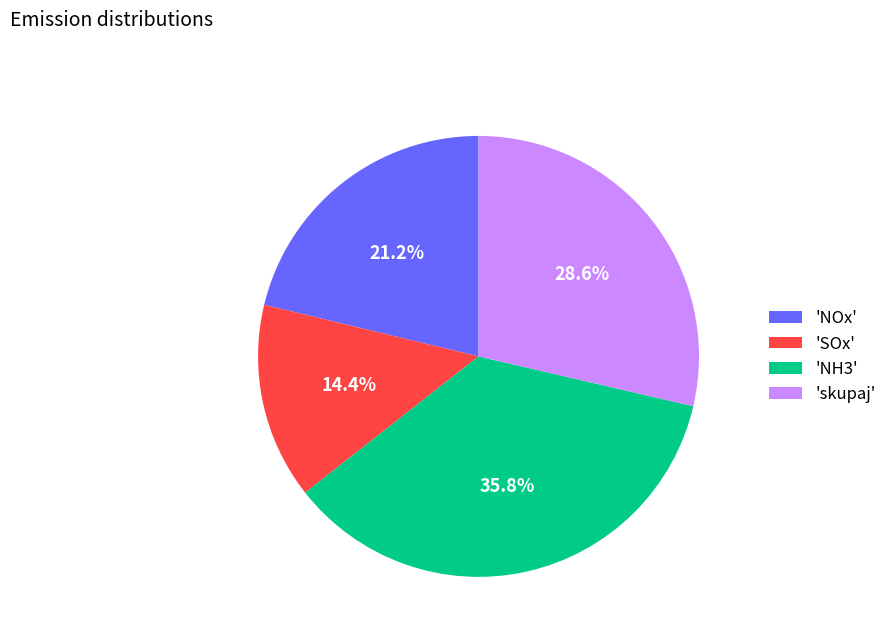

Does 'skupaj' account for over 50% of the chart?

No